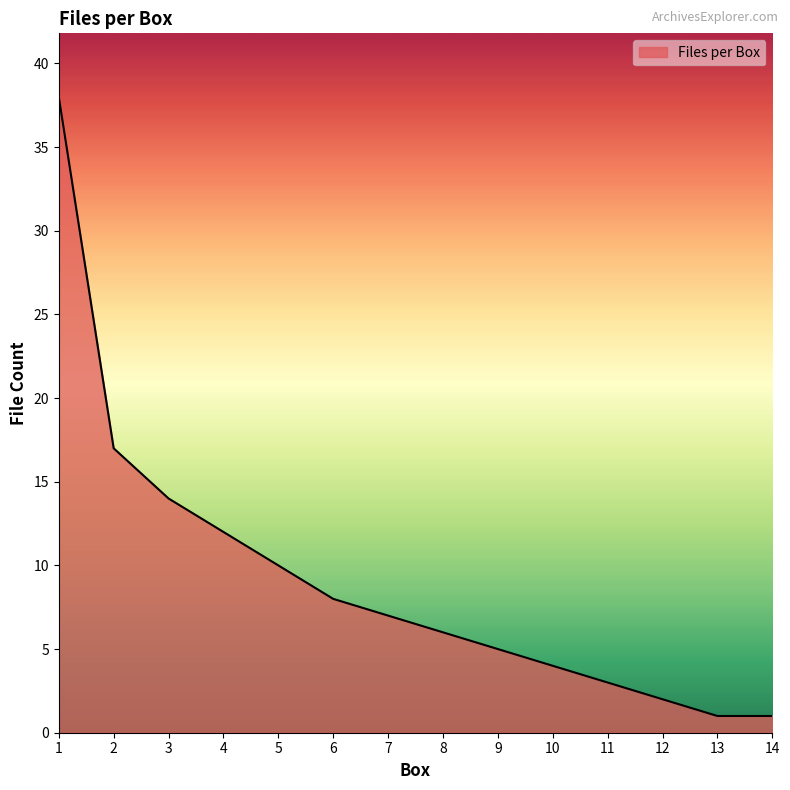

How many lines are shown in the chart?

1